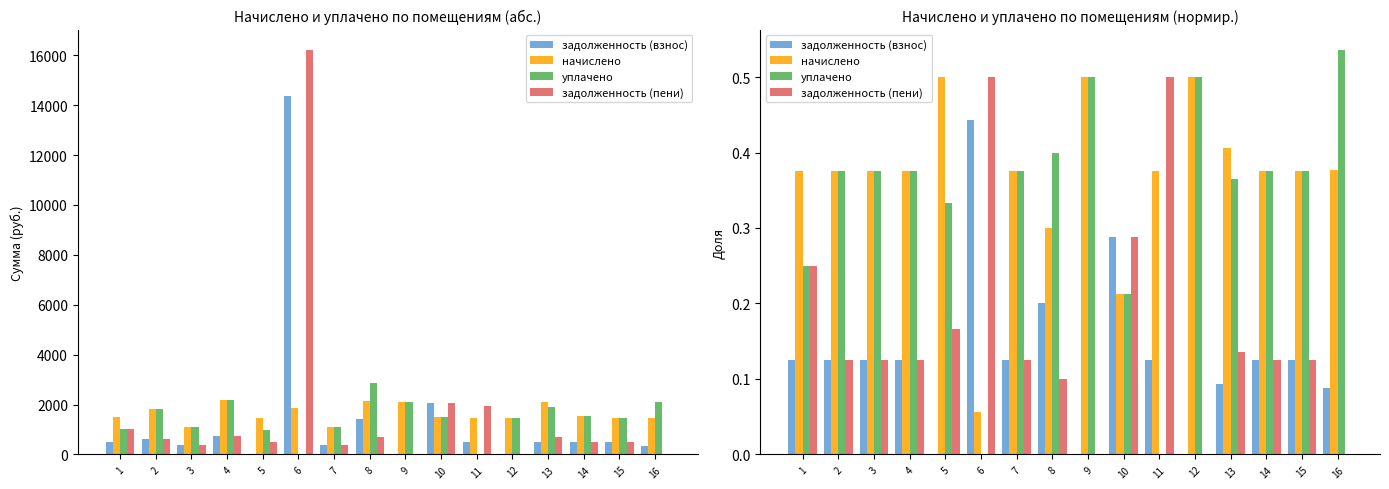

At how many categories does at least one series exceed 0?

16